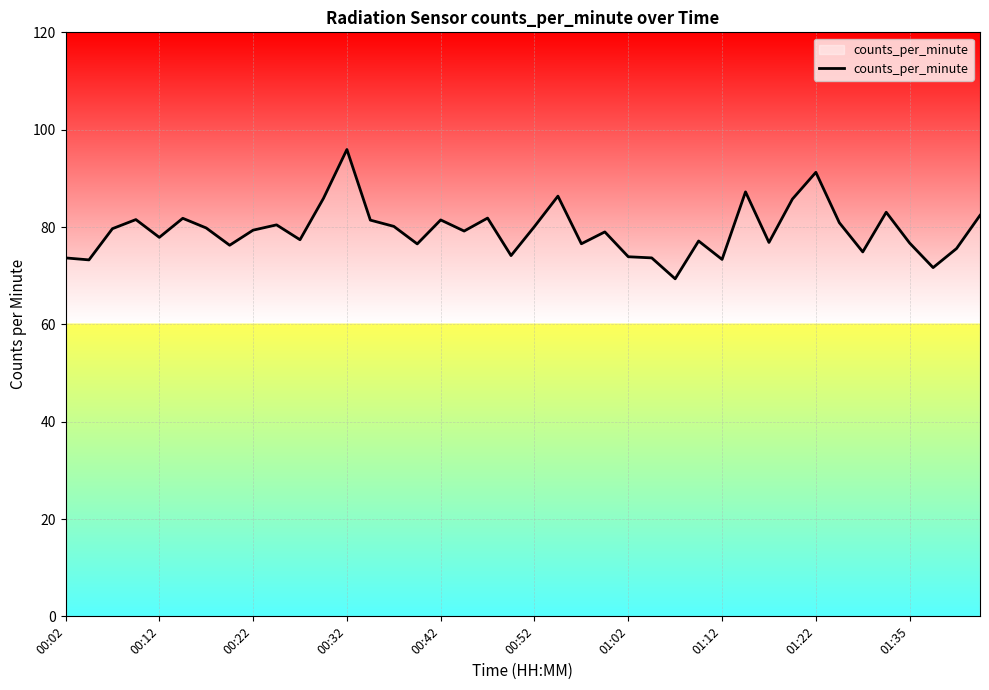

What is the maximum value shown in the chart?

95.9